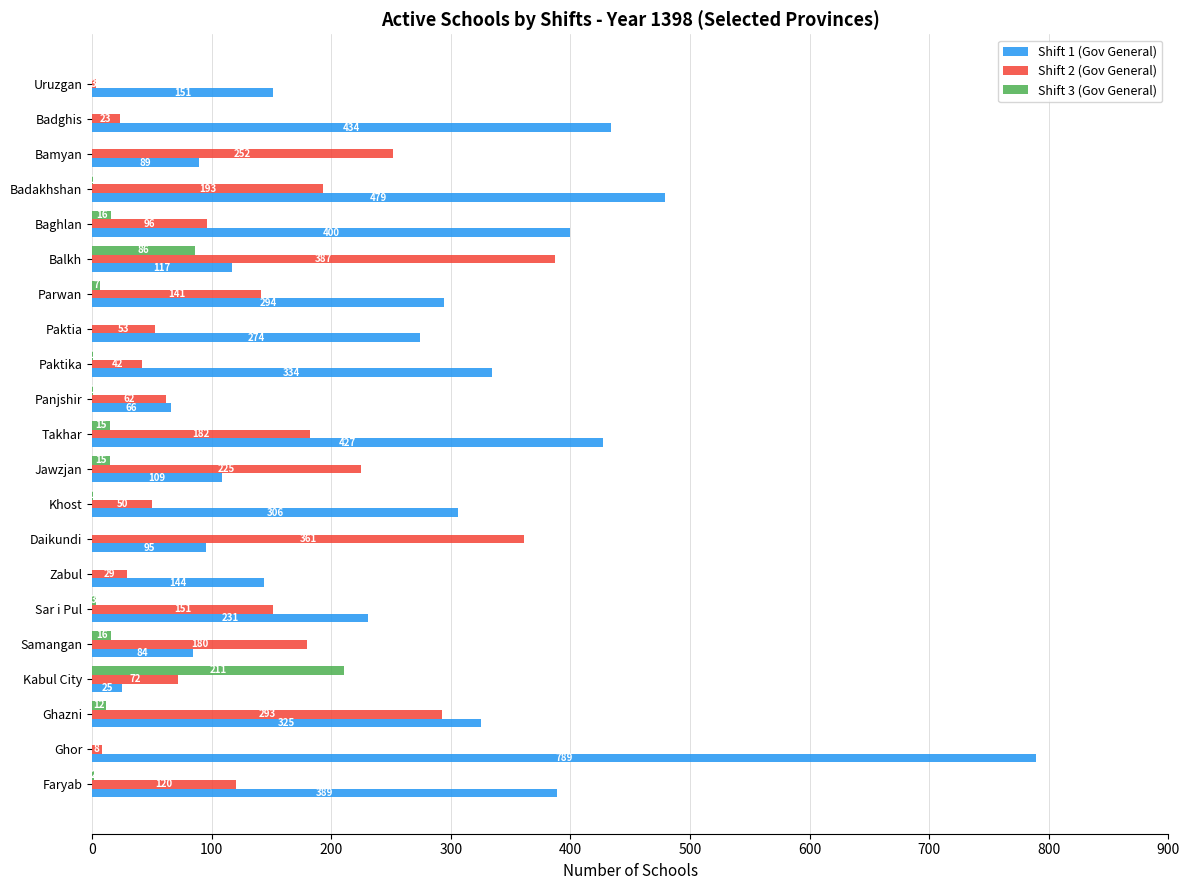

What is the maximum value for Shift 1 (Gov General)?

789